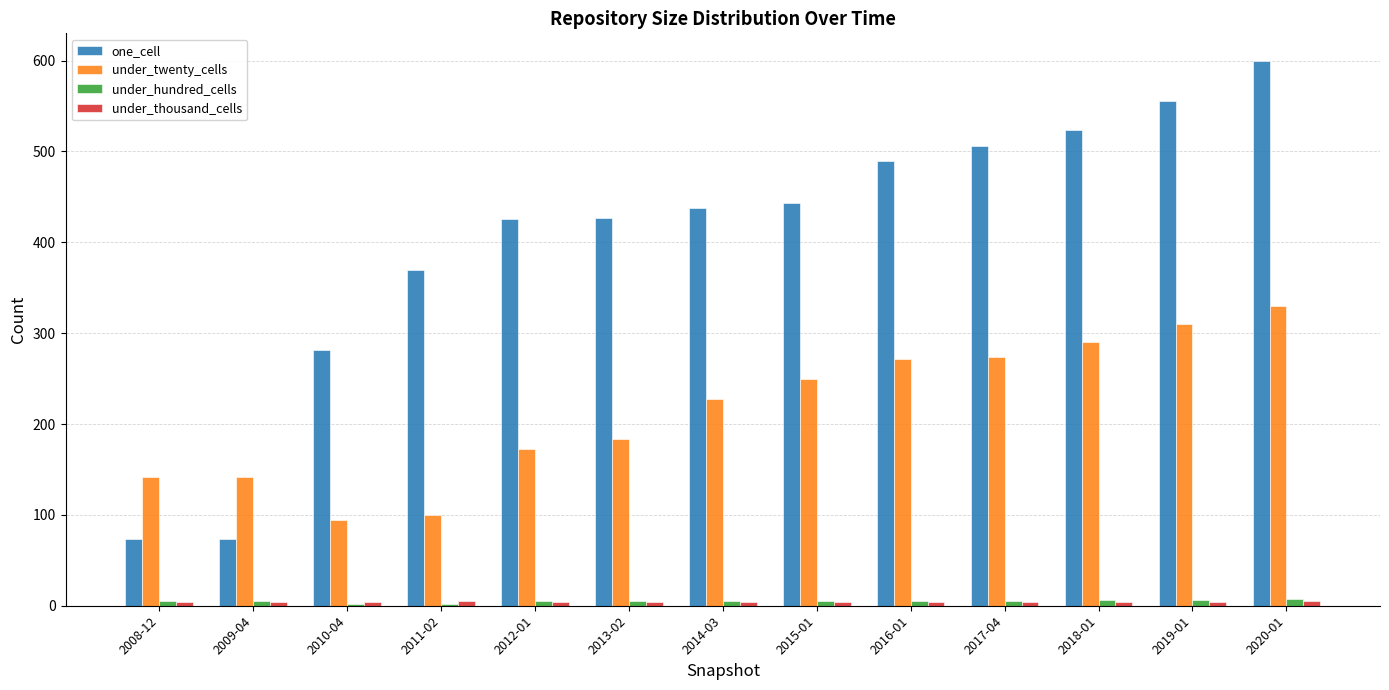

Which category has the highest value across all series?

2020-01